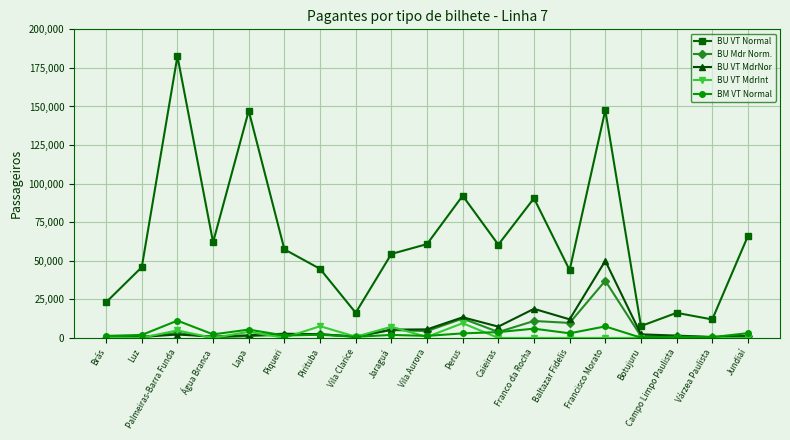

What is the difference between the second highest and second lowest values in the BU VT Normal series?

135668